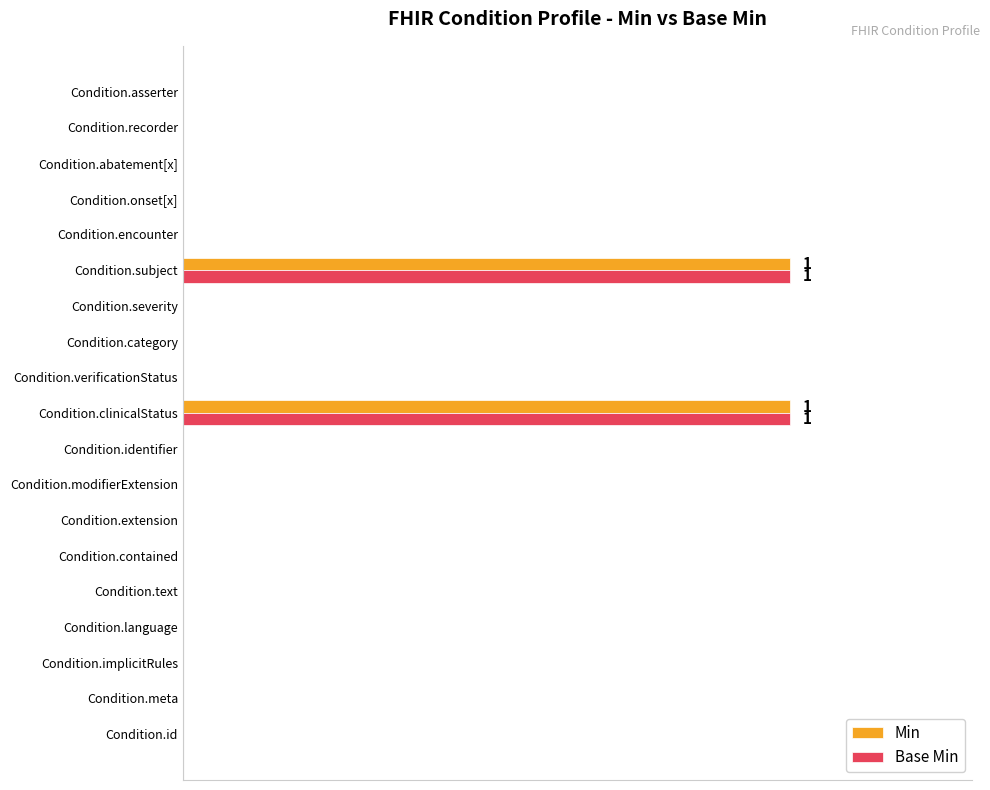

What are all the series names shown in the legend?

Min, Base Min